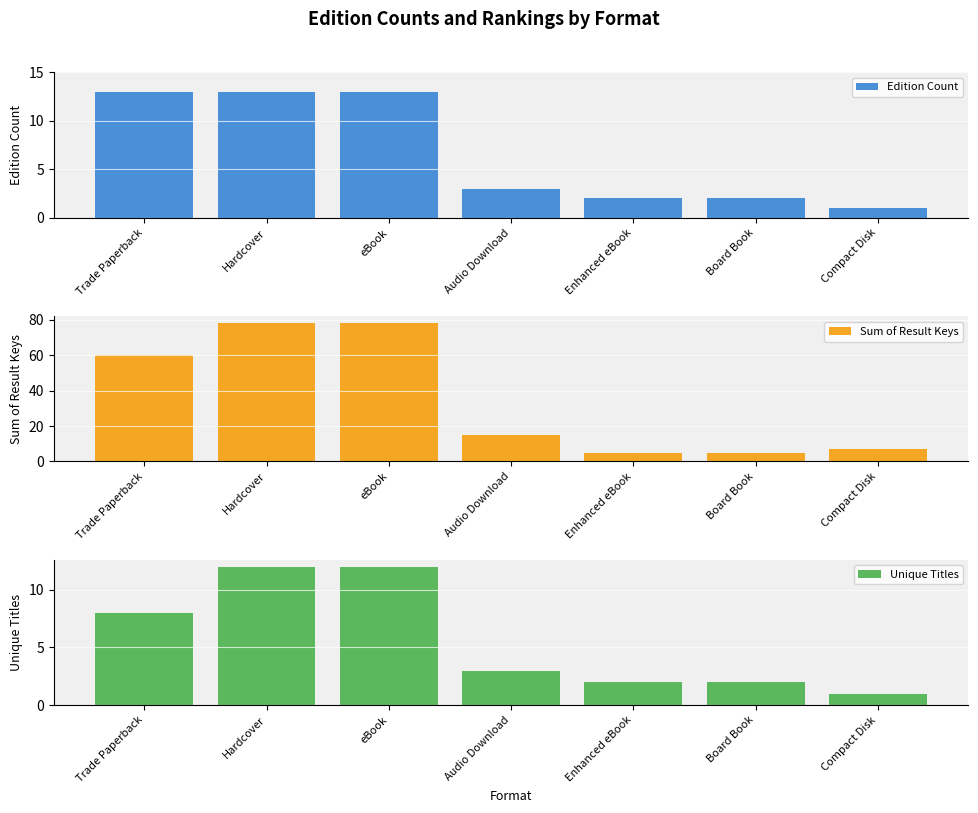

Reading left to right, list all the values displayed in this chart.

Edition Count: Trade Paperback=13	Hardcover=13	eBook=13	Audio Download=3	Enhanced eBook=2	Board Book=2	Compact Disk=1
Sum of Result Keys: Trade Paperback=60	Hardcover=78	eBook=78	Audio Download=15	Enhanced eBook=5	Board Book=5	Compact Disk=7
Unique Titles: Trade Paperback=8	Hardcover=12	eBook=12	Audio Download=3	Enhanced eBook=2	Board Book=2	Compact Disk=1